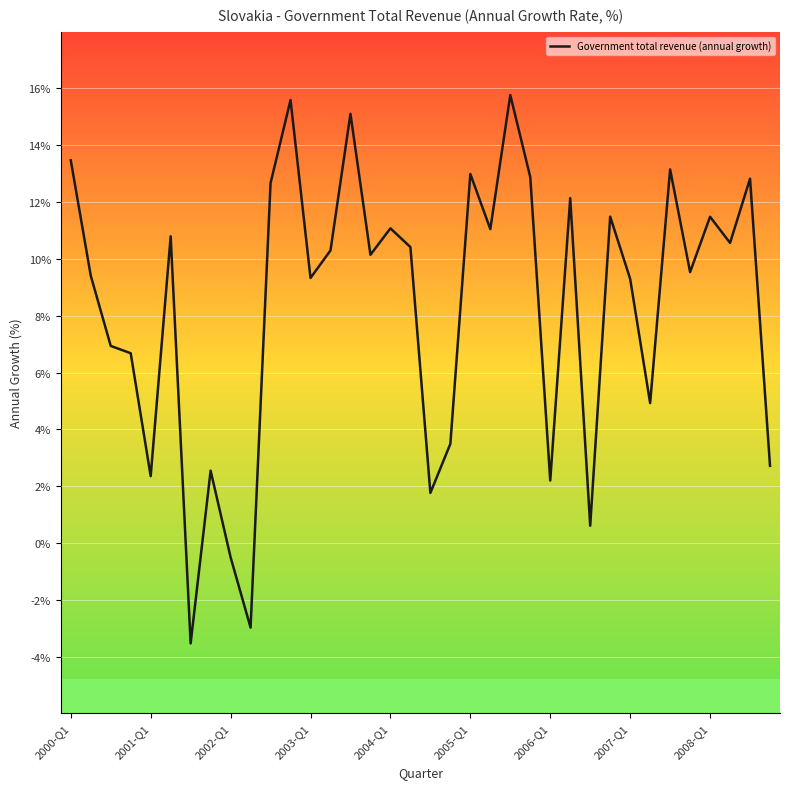

How many values are below 10?

17